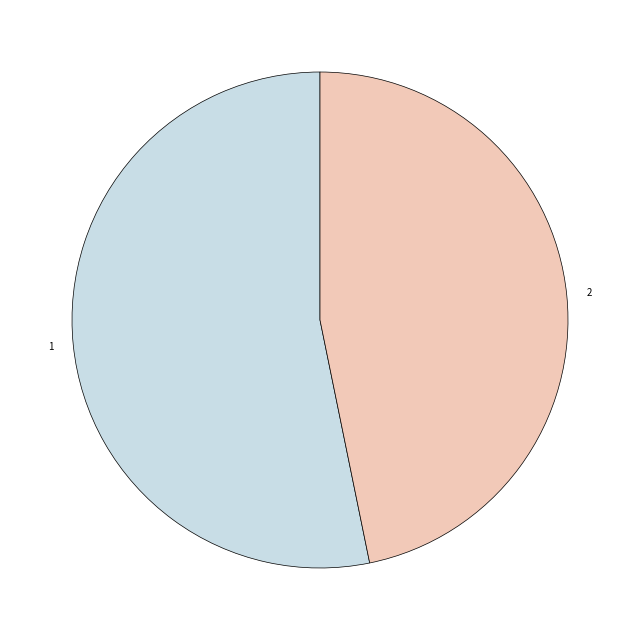

Which slice represents more than half of the pie?

1